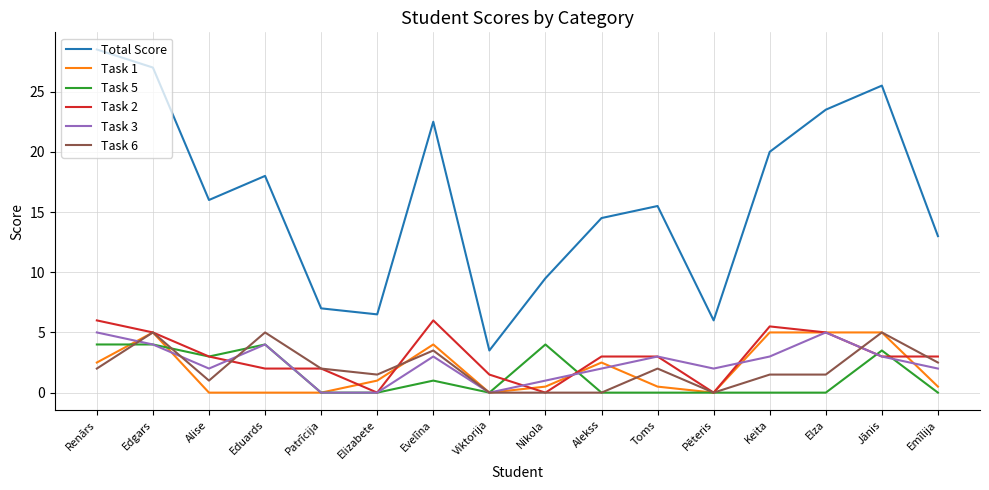

What is the spread (max minus min) of values at Viktorija?

3.5